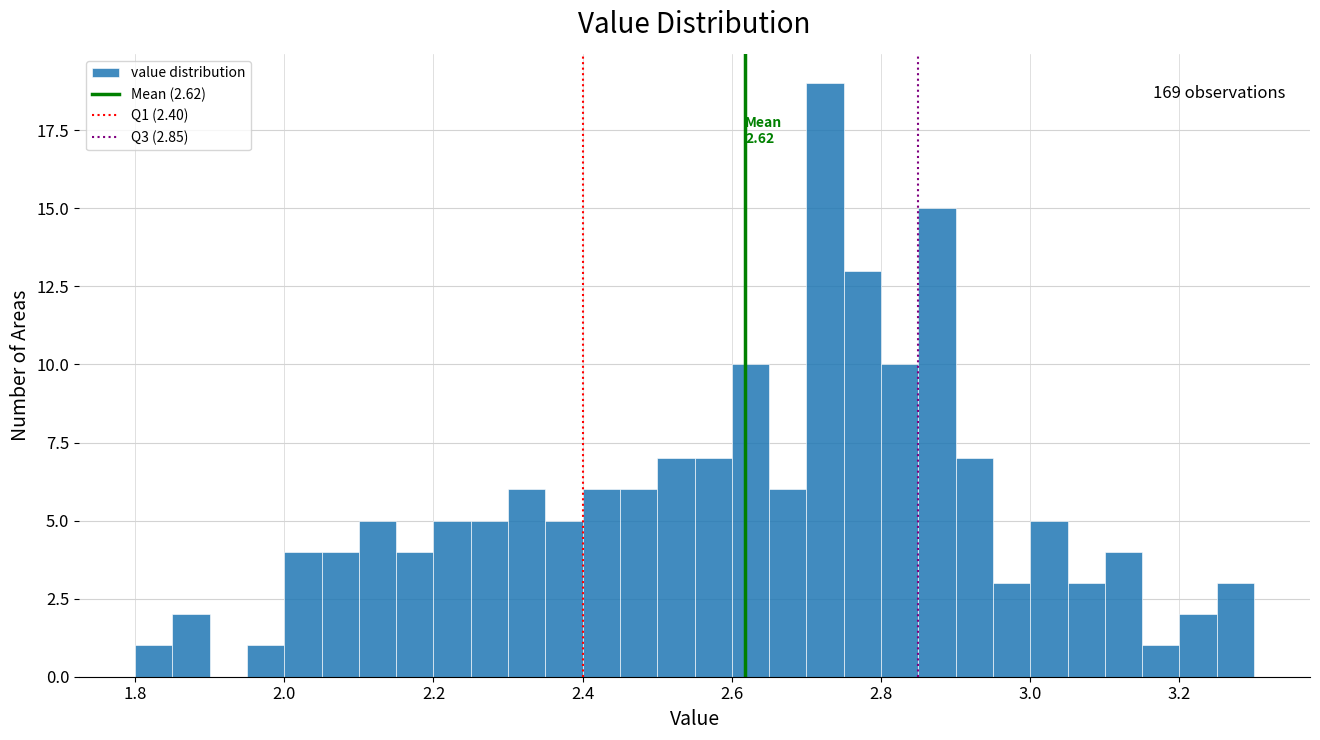

Read against the x-axis, roughly where is the centre of the tallest bar?

2.72